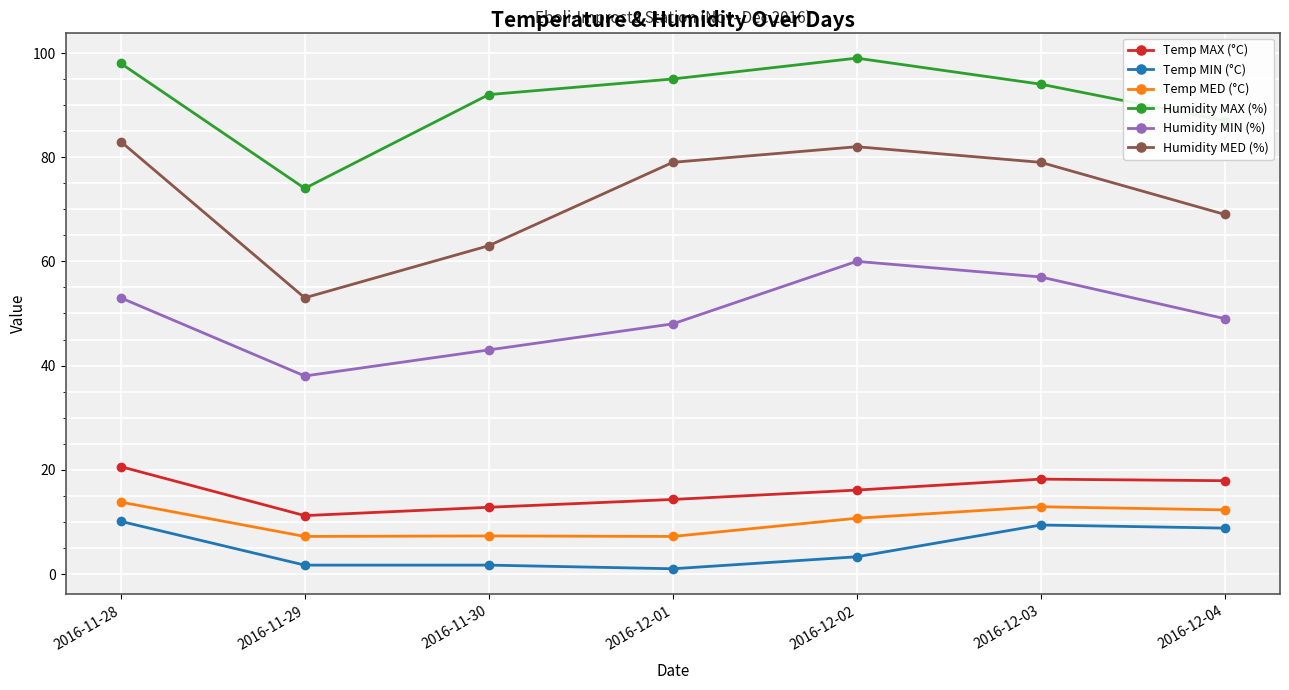

The value of Temp MED (°C) at 2016-12-02 is 10.7. True or false?

True